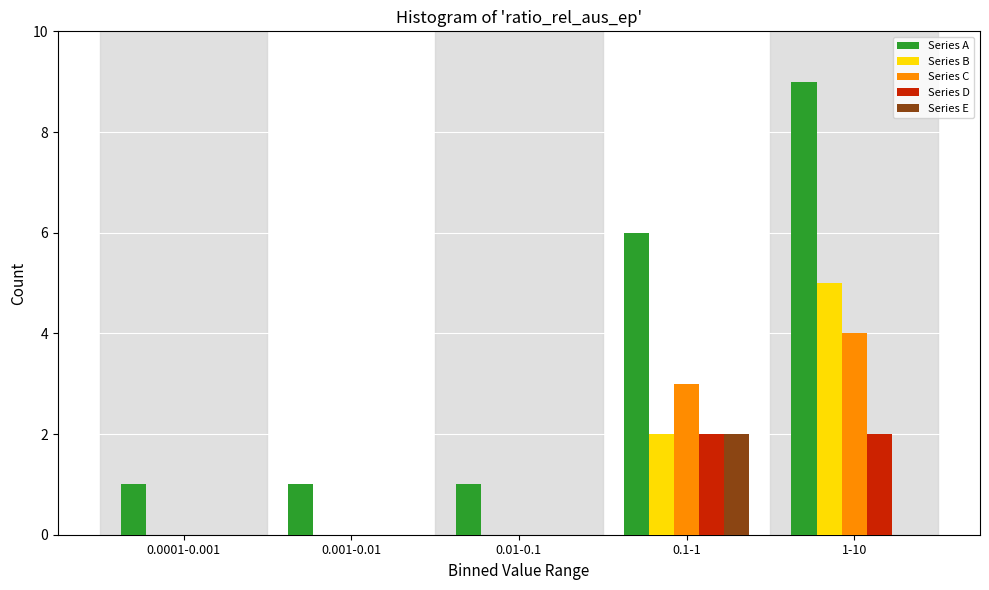

Reading left to right, extract all data points from this chart.

Series A: 0.0001-0.001=1	0.001-0.01=1	0.01-0.1=1	0.1-1=6	1-10=9
Series B: 0.0001-0.001=0	0.001-0.01=0	0.01-0.1=0	0.1-1=2	1-10=5
Series C: 0.0001-0.001=0	0.001-0.01=0	0.01-0.1=0	0.1-1=3	1-10=4
Series D: 0.0001-0.001=0	0.001-0.01=0	0.01-0.1=0	0.1-1=2	1-10=2
Series E: 0.0001-0.001=0	0.001-0.01=0	0.01-0.1=0	0.1-1=2	1-10=0